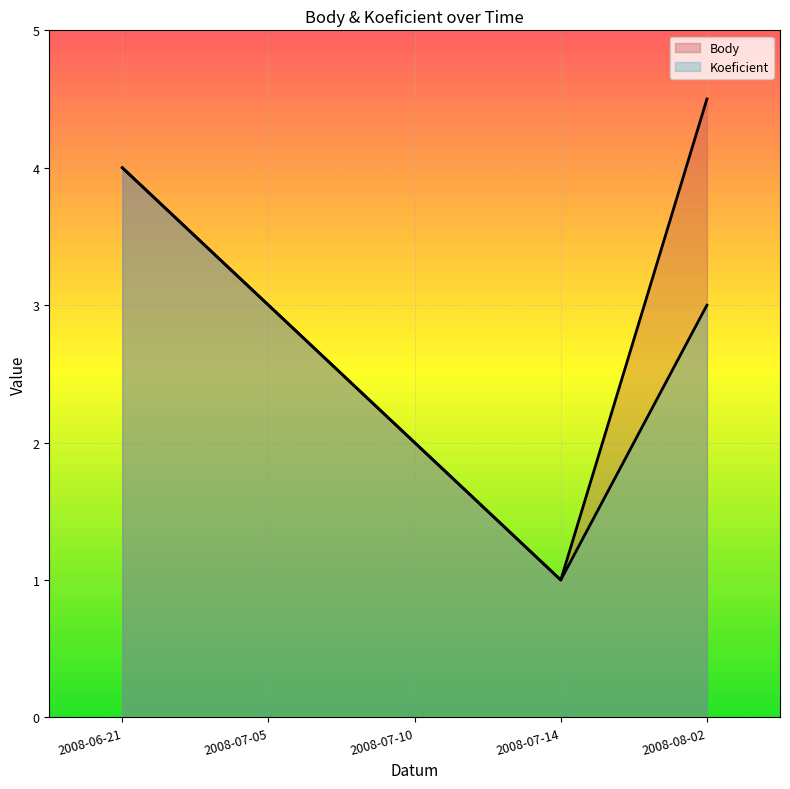

Reading left to right, extract all data points from this chart.

Body: 2008-06-21=4.0	2008-07-05=3.0	2008-07-10=2.0	2008-07-14=1.0	2008-08-02=4.5
Koeficient: 2008-06-21=4.0	2008-07-05=3.0	2008-07-10=2.0	2008-07-14=1.0	2008-08-02=3.0